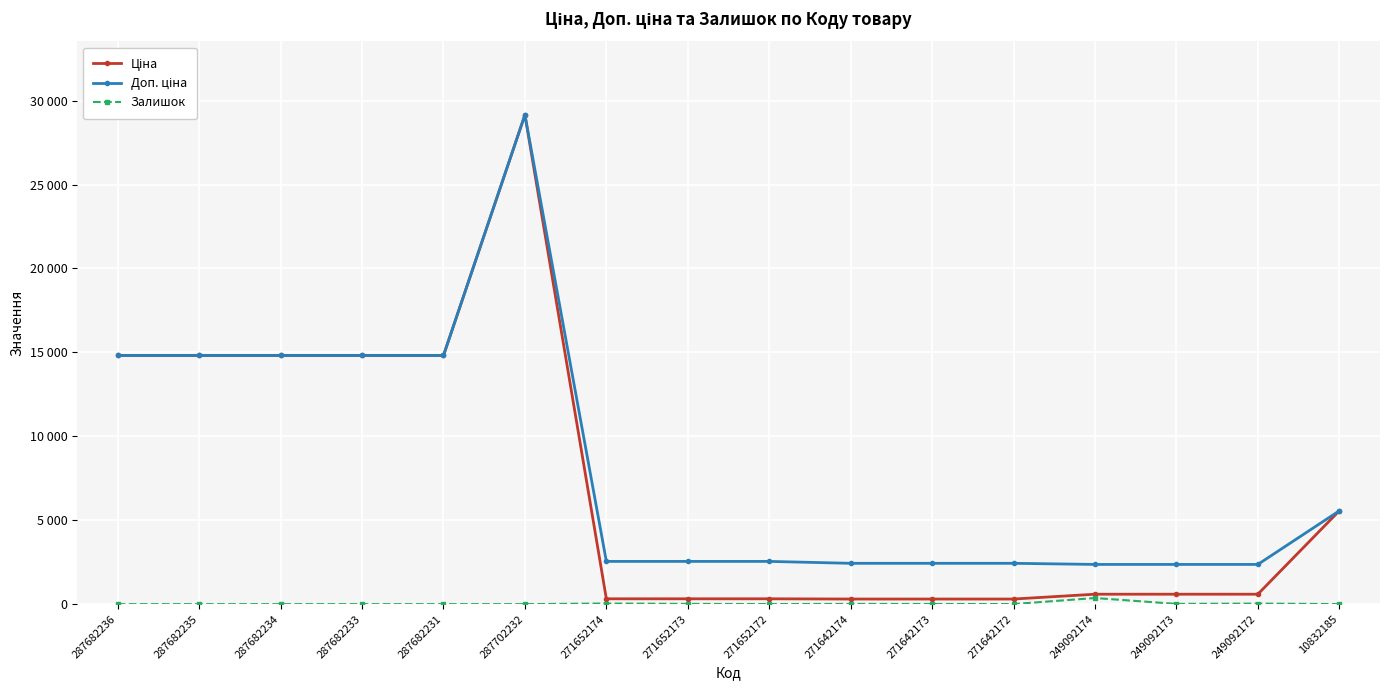

Reading left to right, list all the values displayed in this chart.

Ціна: 14817.6	14817.6	14817.6	14817.6	14817.6	29152.3	318.3	318.3	318.3	304.1	304.1	304.1	591.6	591.6	591.6	5560.3
Доп. ціна: 14817.6	14817.6	14817.6	14817.6	14817.6	29152.3	2546.4	2546.4	2546.4	2432.8	2432.8	2432.8	2366.5	2366.5	2366.5	5560.3
Залишок: 0.0	0.0	0.0	0.0	0.0	0.0	38.0	15.0	5.0	14.0	10.0	5.0	365.0	14.0	33.0	3.0